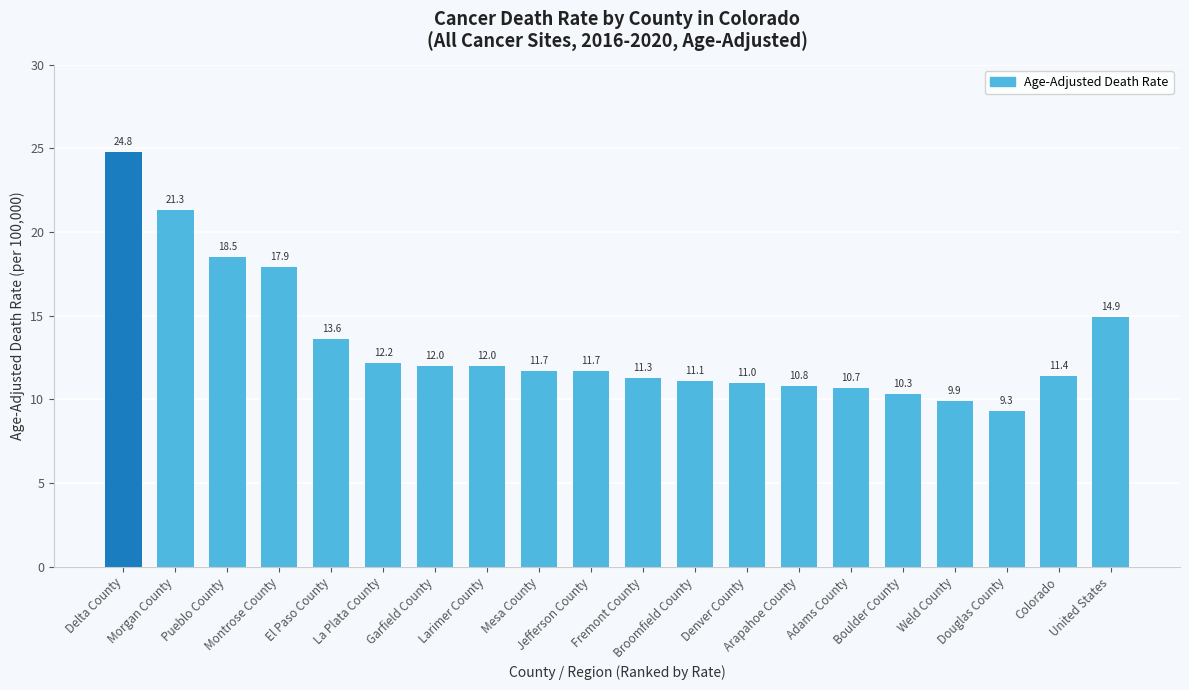

How many bars are there in total?

20